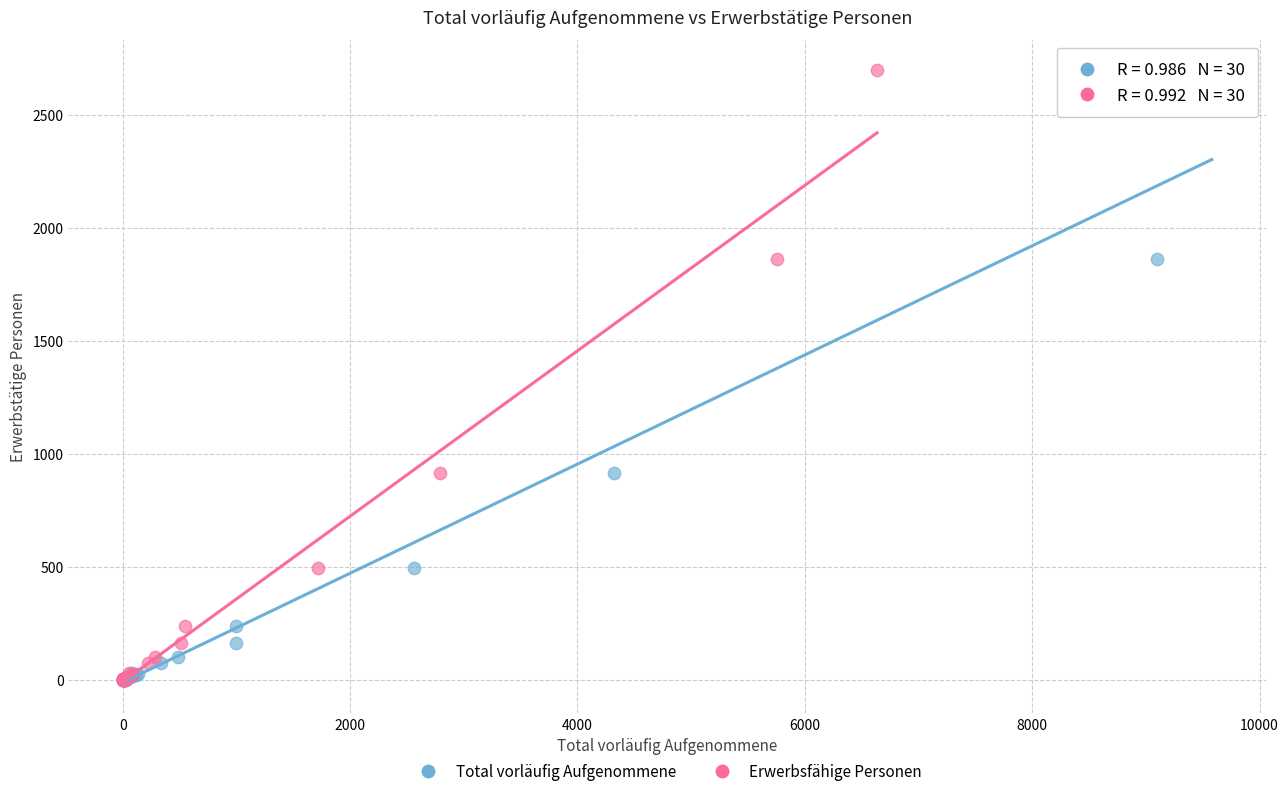

What are all the series names shown in the legend?

Total vorläufig Aufgenommene, Erwerbsfähige Personen